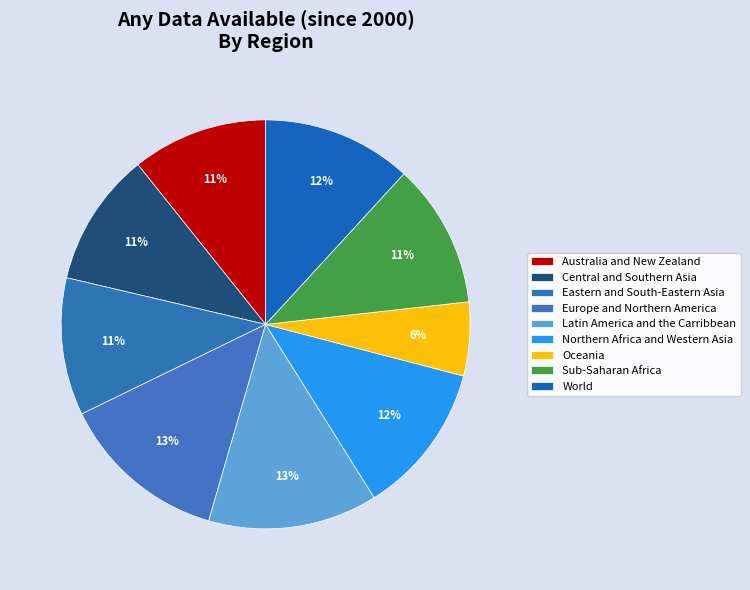

What is the smallest slice in the pie chart?

Oceania